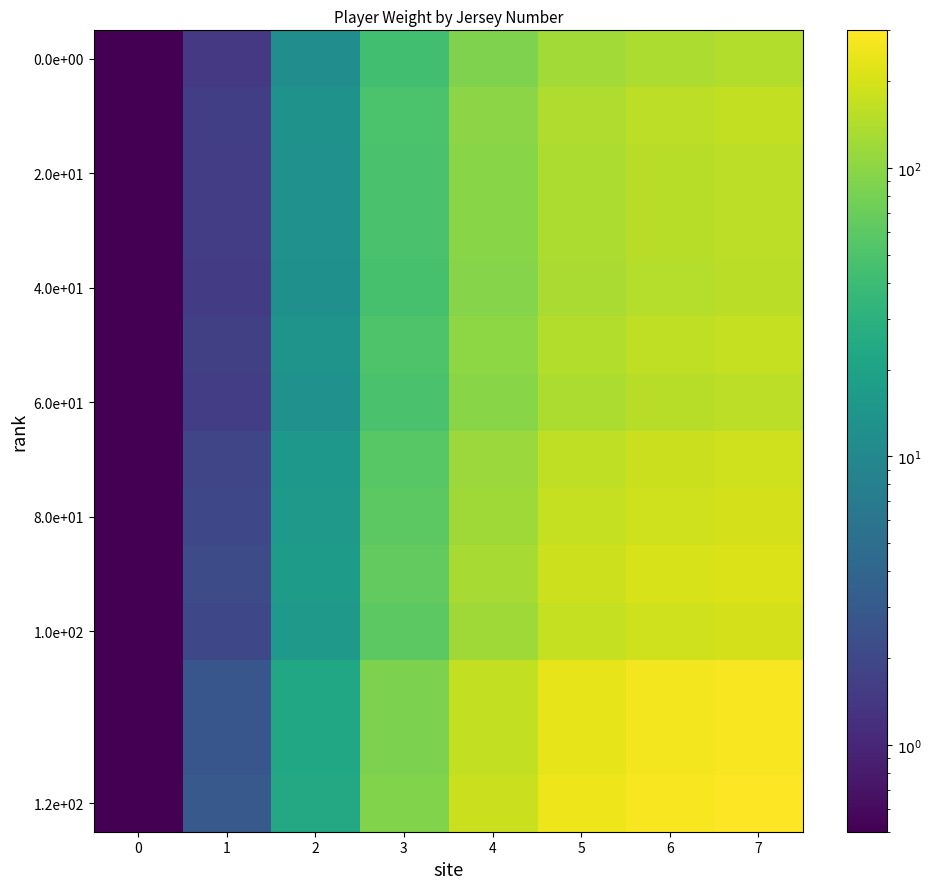

What is the spread (max minus min) of values at 1?

1.6